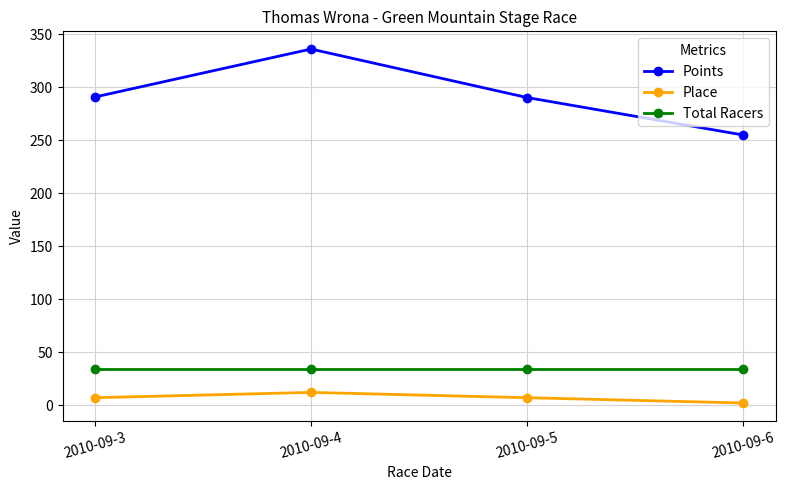

What is the spread (max minus min) of values at 2010-09-5?

283.3